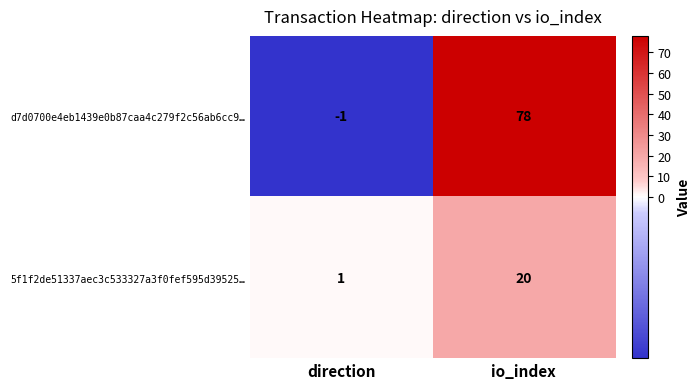

What is the sum of all d7d0700e4eb1439e0b87caa4c279f2c56ab6cc9… values?

77